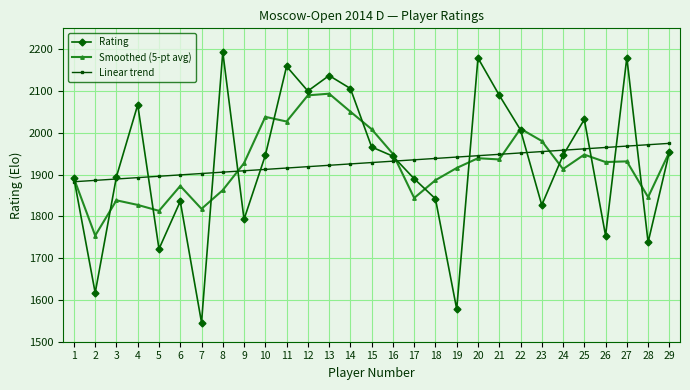

What is the greatest value displayed?

2193.0